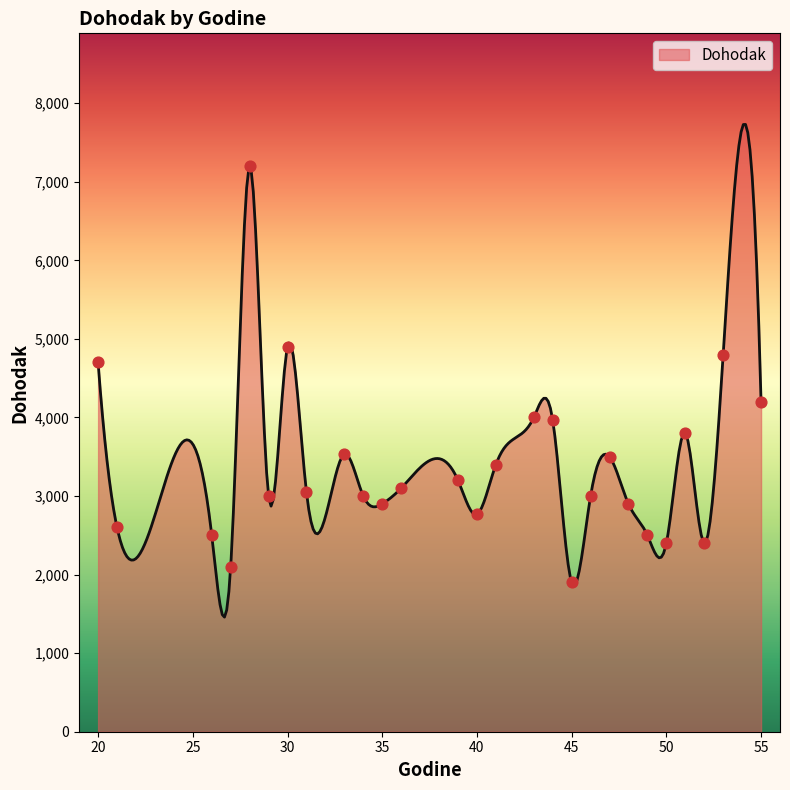

What is the ratio of the value at 53 to the value at 20?

1.0